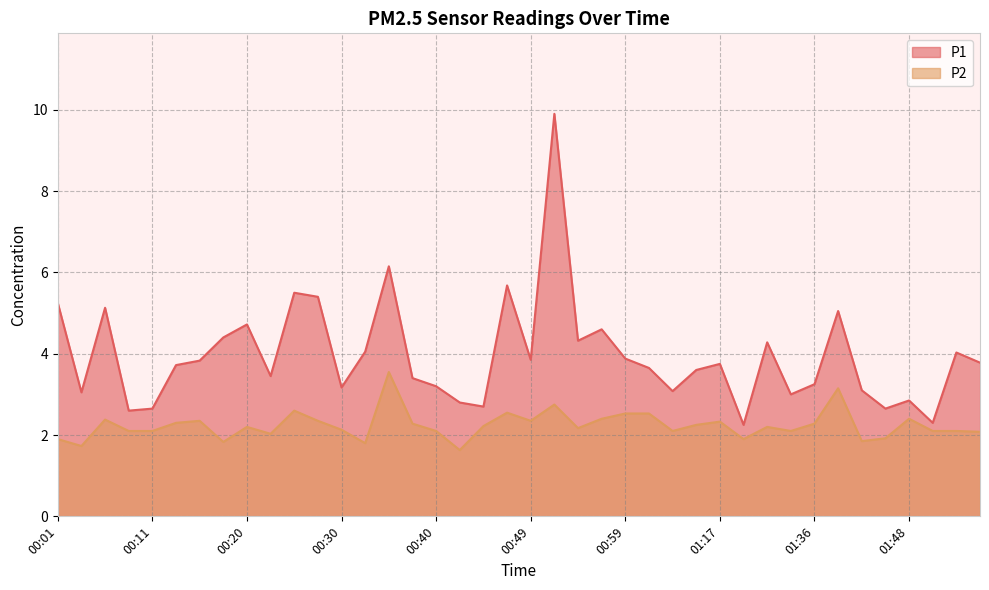

Which label corresponds to the largest value in the chart?

00:52